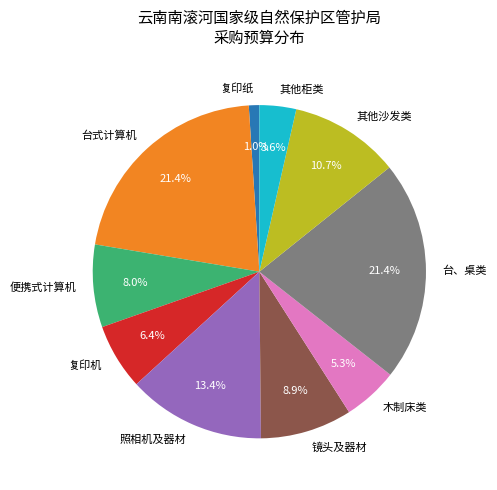

What portion of the pie excludes 照相机及器材?

86.6%